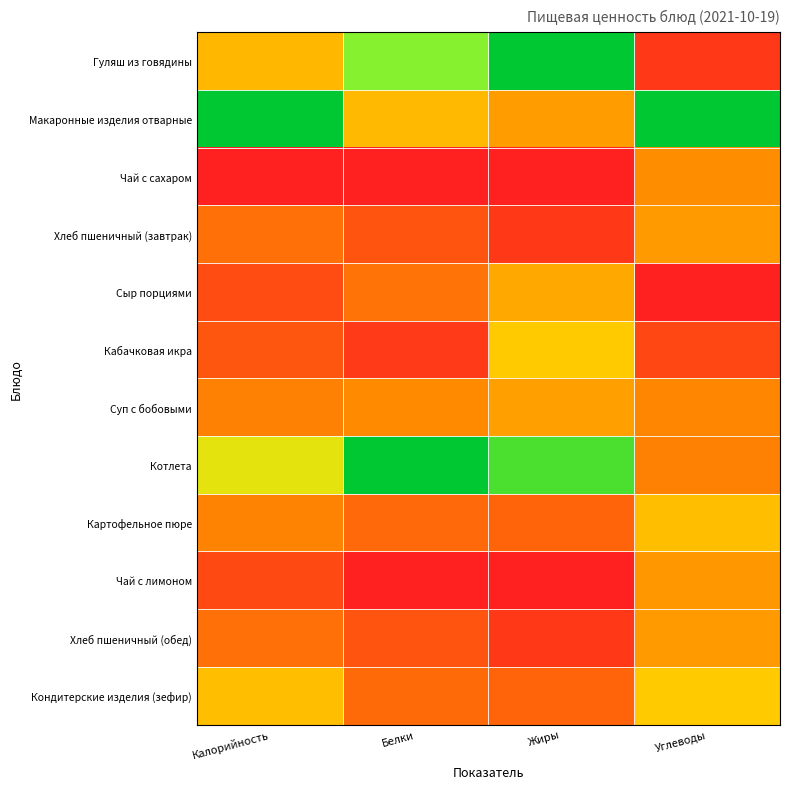

At which category is the sum across all series the highest?

Углеводы